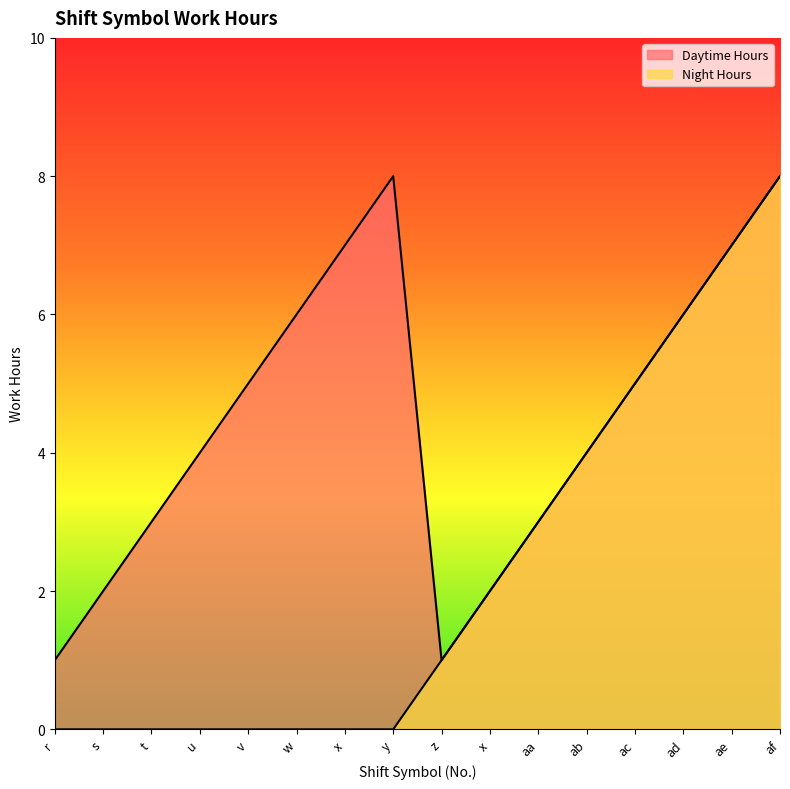

Rank the categories by Night Hours value from lowest to highest.

r, s, t, u, v, w, x, y, z, x, aa, ab, ac, ad, ae, af